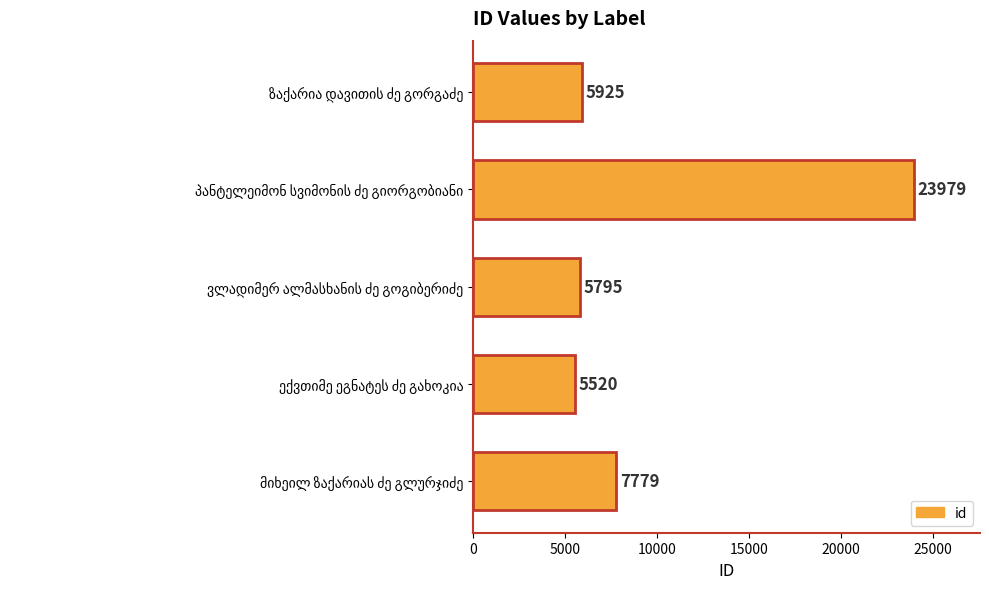

How many distinct data groups are displayed?

1